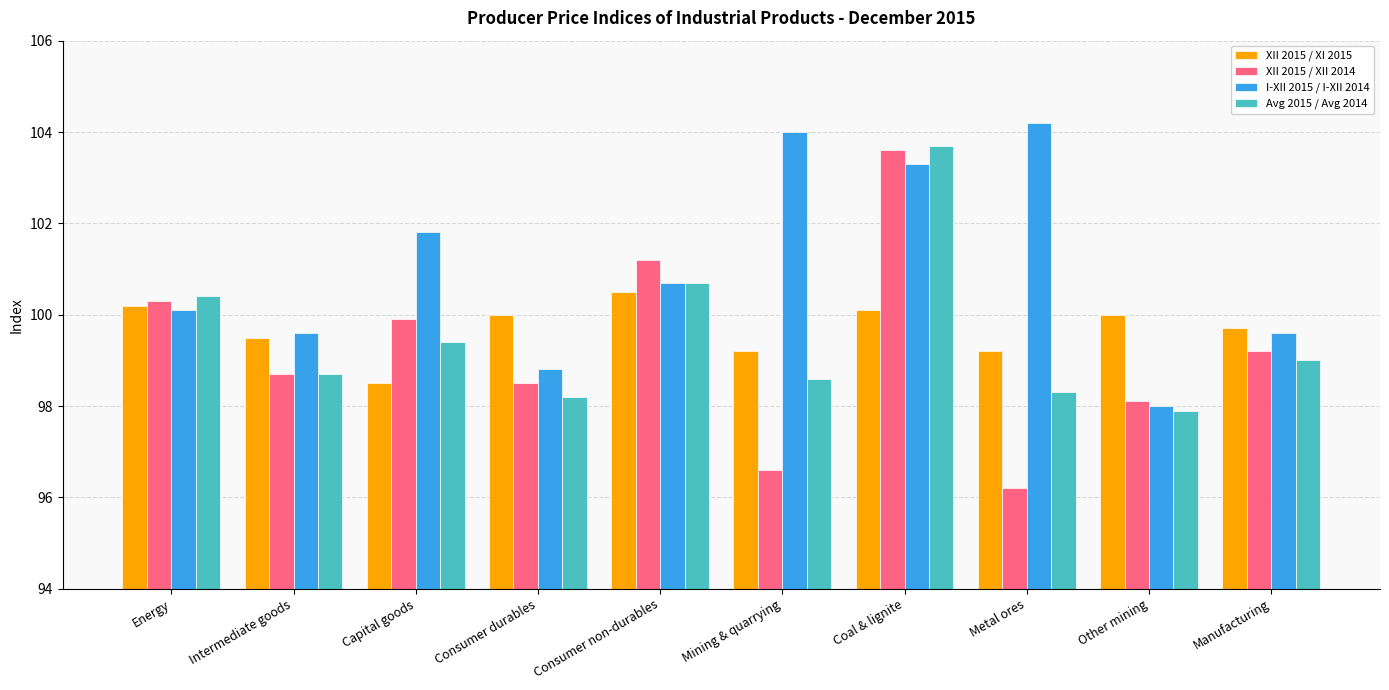

How many groups of bars are there?

10